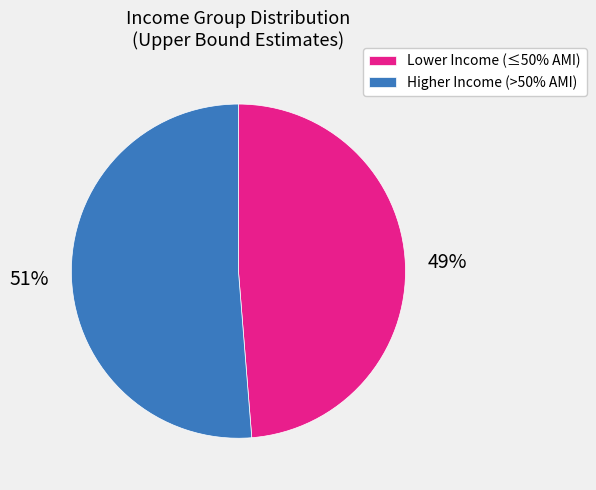

How many segments does this pie chart have?

2